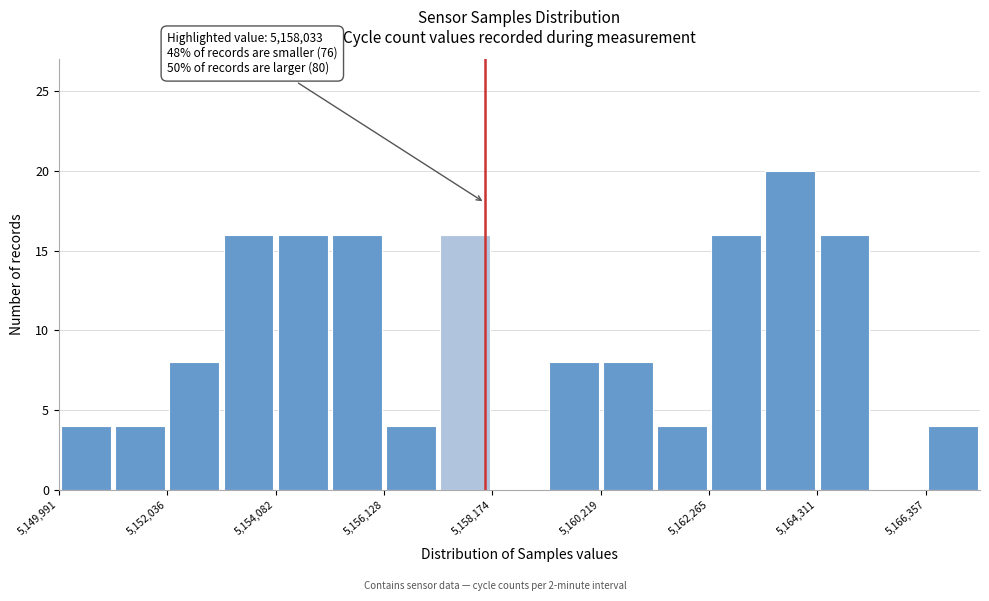

Read against the x-axis, roughly where is the centre of the tallest bar?

5164000